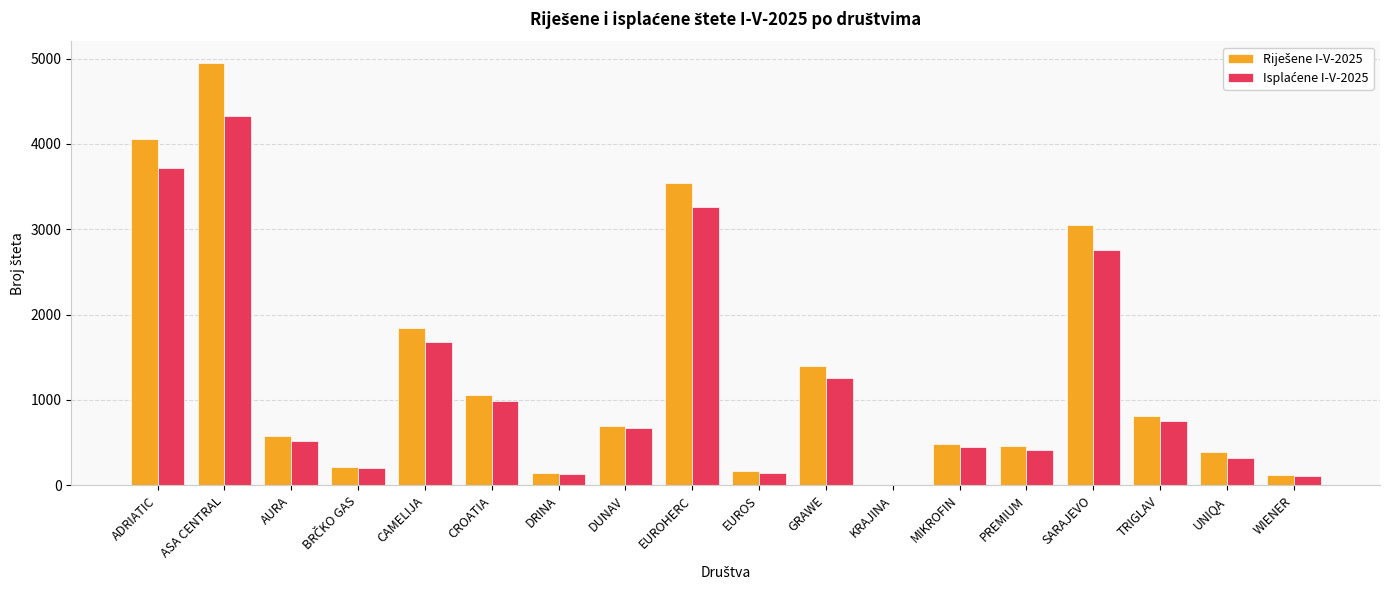

Does the chart contain stacked bars?

No